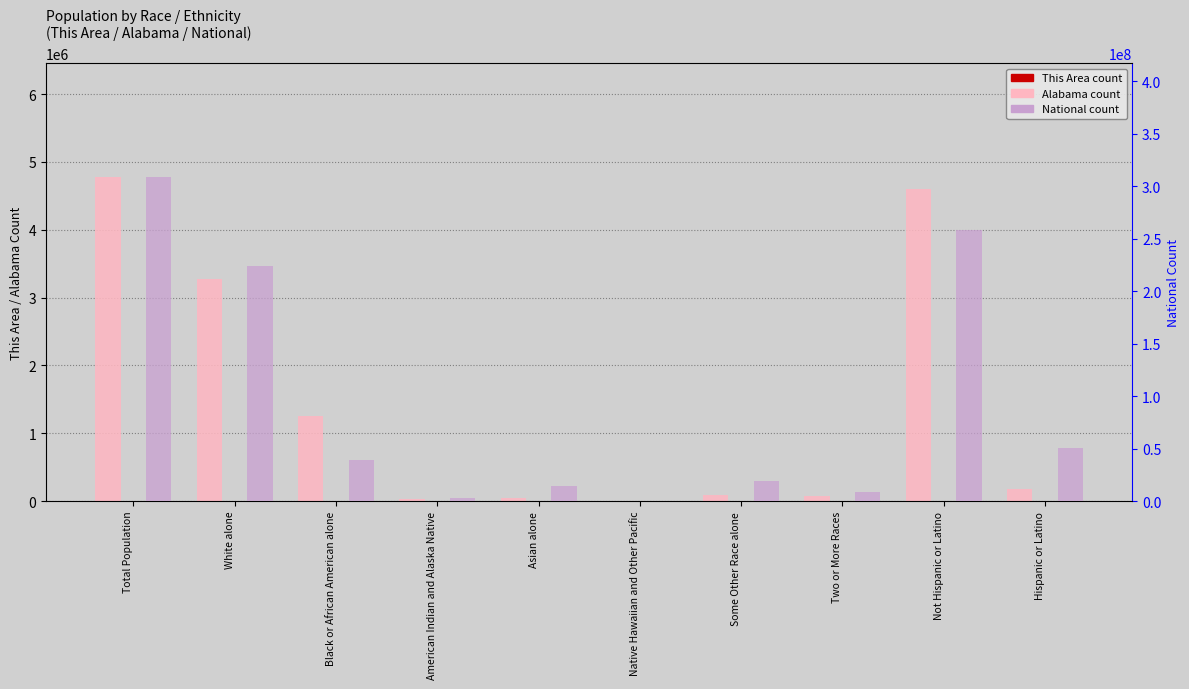

What is the spread (max minus min) of values at Two or More Races?

9008964